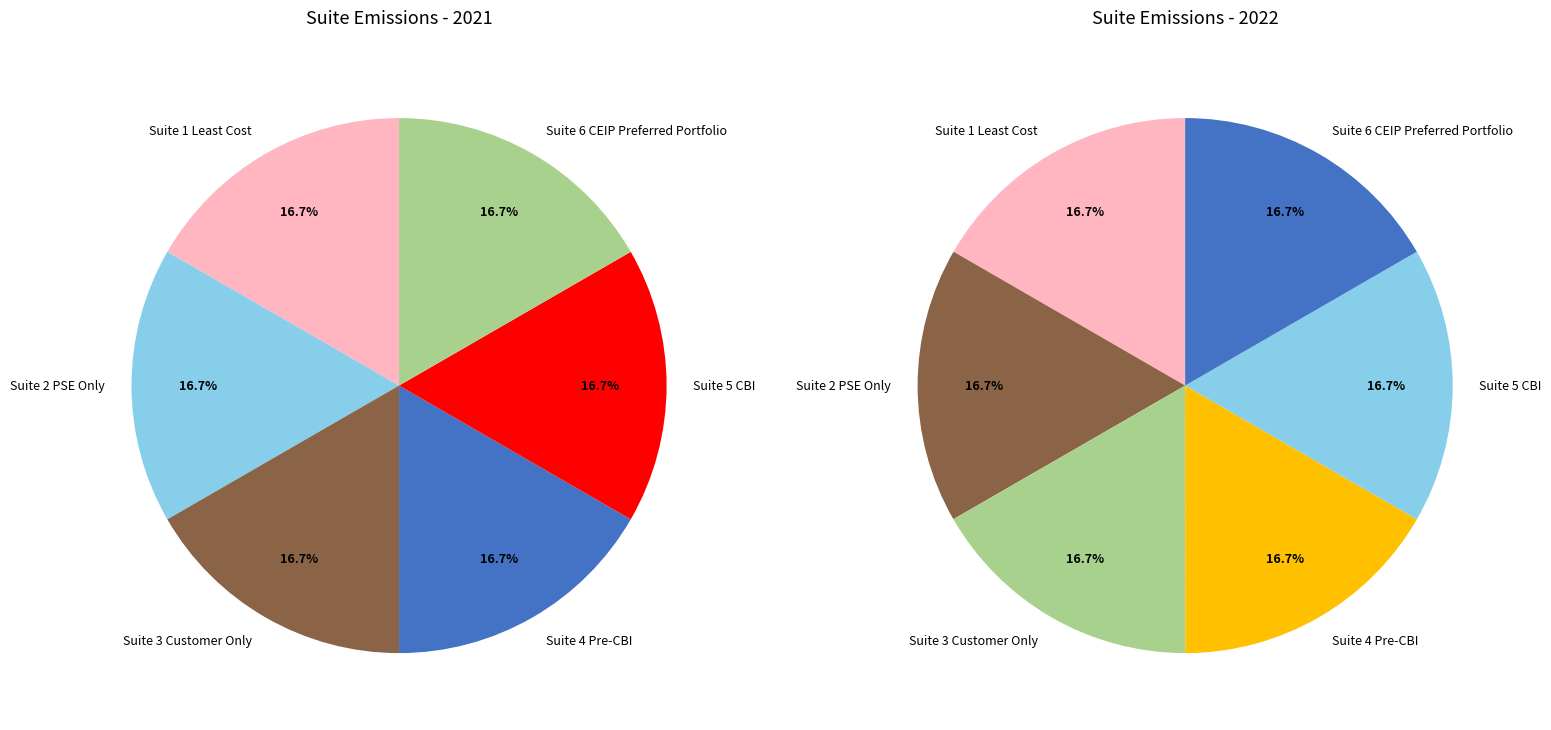

How many segments does this pie chart have?

6